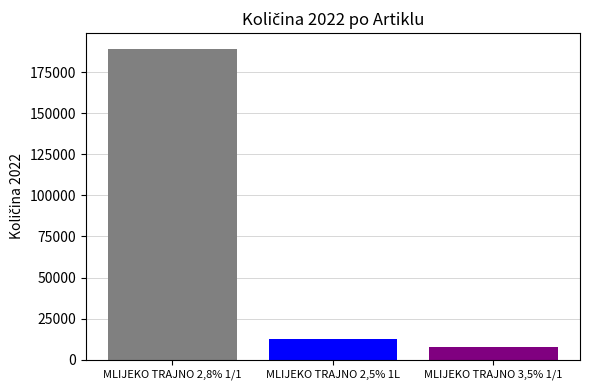

What is the spread (max minus min) of values at MLIJEKO TRAJNO 2,5% 1L?

181123